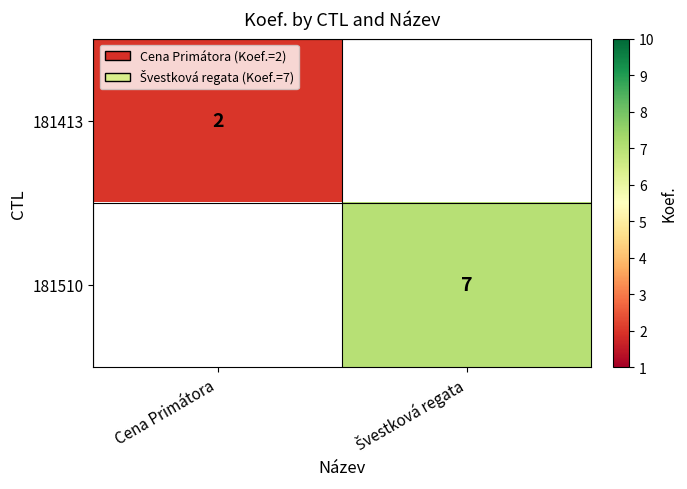

Count the number of categories in the chart.

2